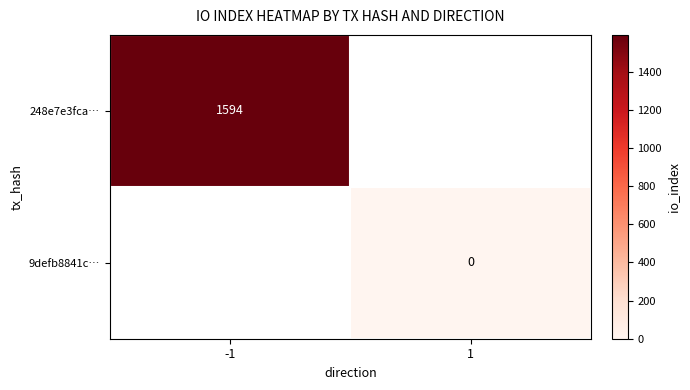

Is the value of 9defb8841c… at 1 greater than the value of 248e7e3fca… at -1?

No